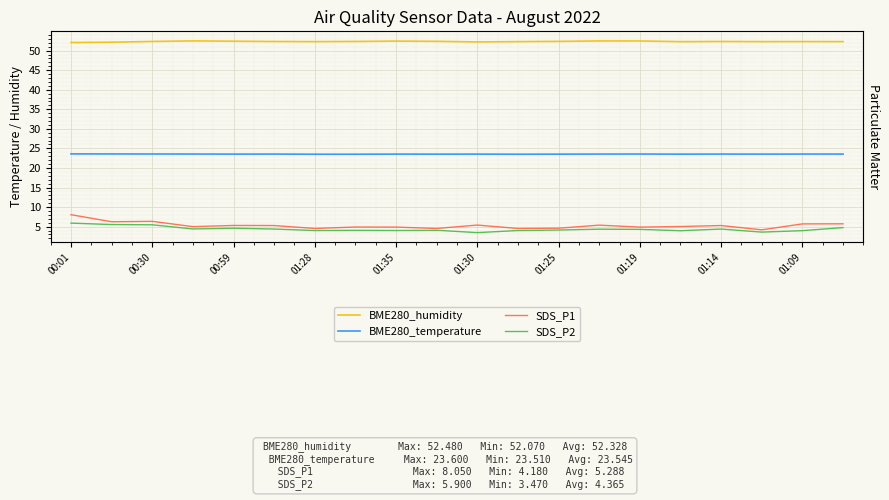

Reading left to right, extract all data points from this chart.

BME280_humidity: 52.1	52.1	52.3	52.5	52.4	52.3	52.3	52.3	52.4	52.4	52.2	52.3	52.4	52.5	52.5	52.3	52.3	52.3	52.3	52.3
BME280_temperature: 23.6	23.6	23.6	23.6	23.5	23.6	23.5	23.5	23.5	23.5	23.5	23.5	23.5	23.6	23.6	23.5	23.6	23.5	23.6	23.6
SDS_P1: 8.1	6.2	6.3	5.0	5.3	5.3	4.5	4.9	4.9	4.5	5.4	4.5	4.6	5.4	4.9	5.0	5.3	4.2	5.7	5.7
SDS_P2: 5.9	5.5	5.5	4.4	4.6	4.4	4.0	4.0	4.0	4.1	3.5	4.0	4.1	4.3	4.3	4.0	4.4	3.6	4.0	4.8